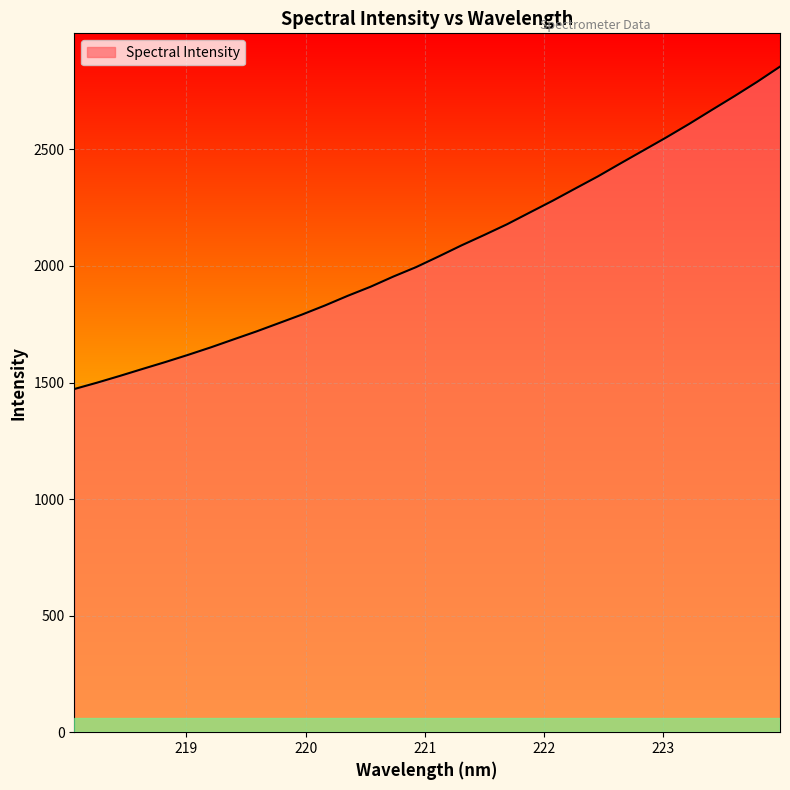

What is the minimum value shown in the chart?

1472.2